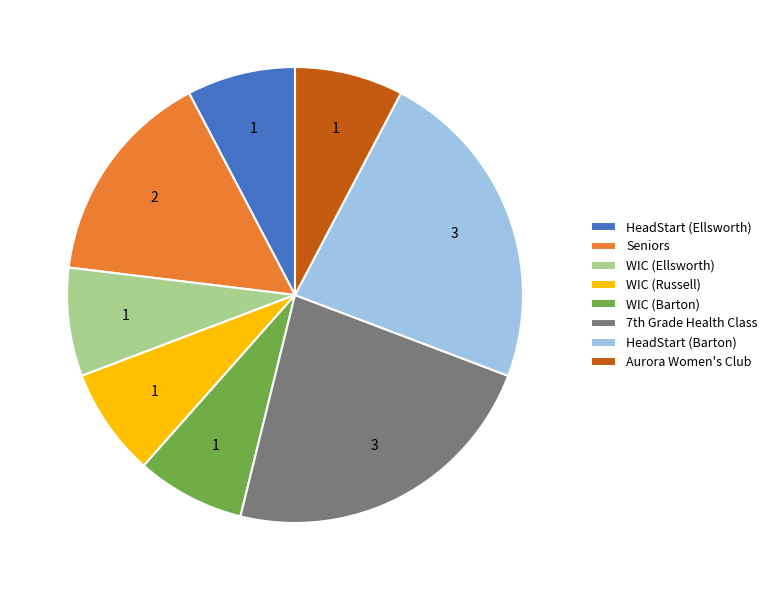

Combined, do HeadStart (Barton) and Seniors account for over 50%?

No